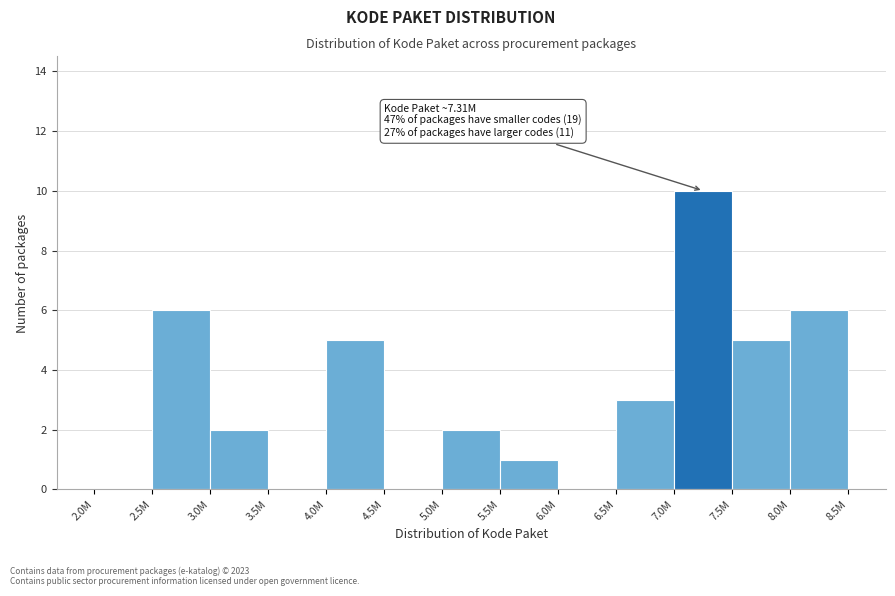

Reading left to right, list all the values displayed in this chart.

2.0M=0	2.5M=6	3.0M=2	3.5M=0	4.0M=5	4.5M=0	5.0M=2	5.5M=1	6.0M=0	6.5M=3	7.0M=10	7.5M=5	8.0M=6